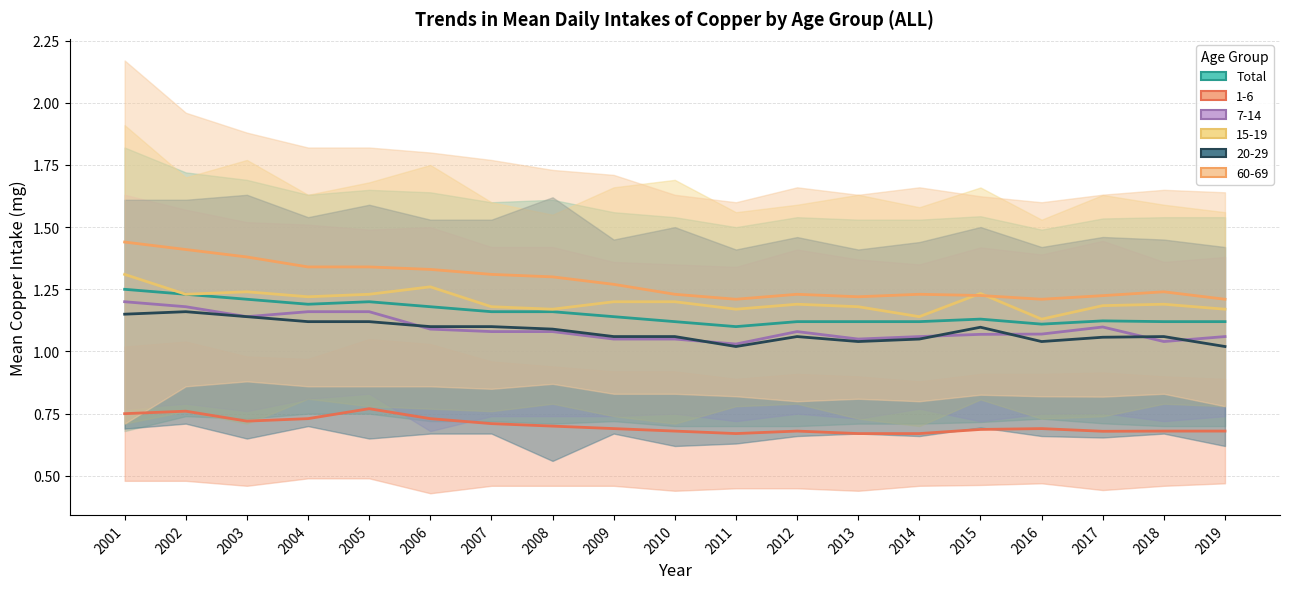

Is this an area chart (filled region under the line)?

No